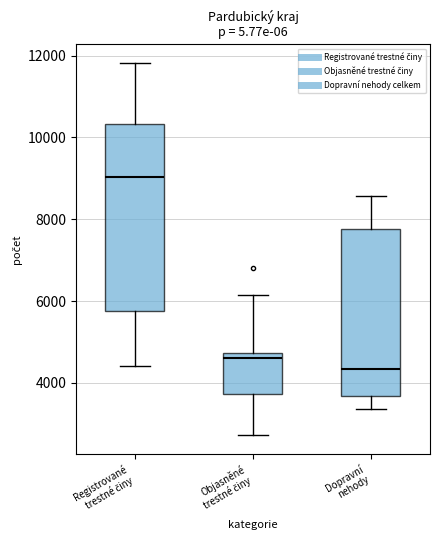

Which box is the tallest, from its lower edge to its upper edge?

Registrované trestné činy